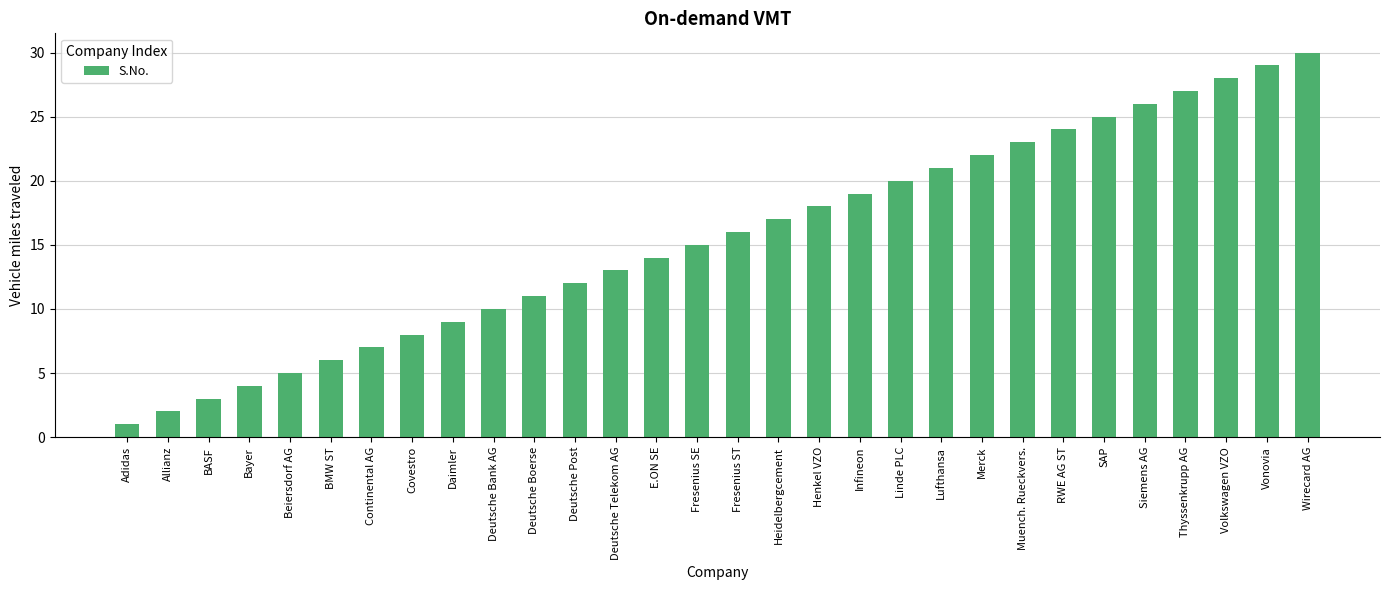

What is the difference between the values at Adidas and Henkel VZO?

17